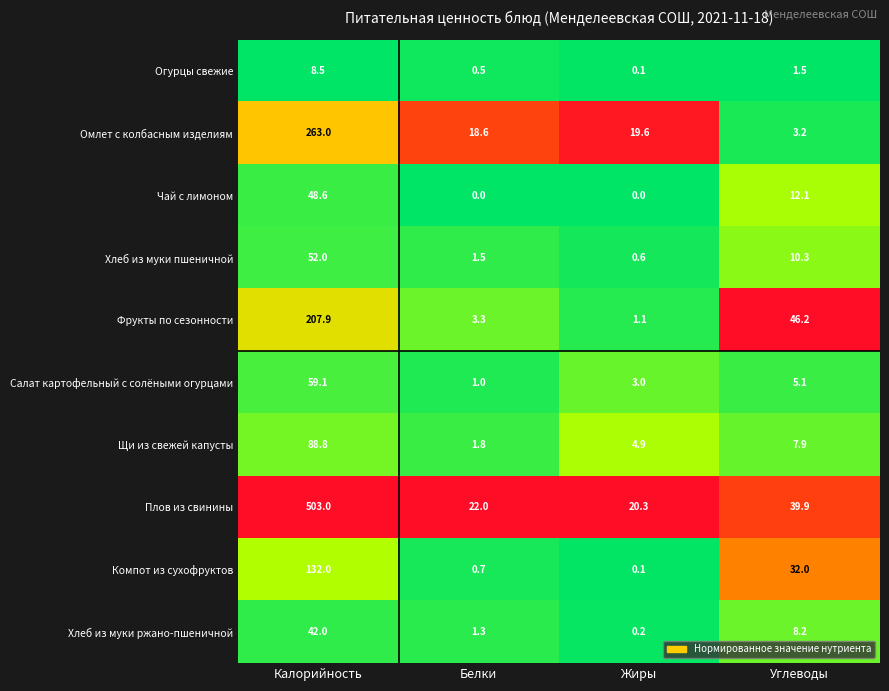

Rank the series by their maximum value, from highest to lowest.

Плов из свинины, Омлет с колбасным изделиям, Фрукты по сезонности, Компот из сухофруктов, Щи из свежей капусты, Салат картофельный с солёными огурцами, Хлеб из муки пшеничной, Чай с лимоном, Хлеб из муки ржано-пшеничной, Огурцы свежие